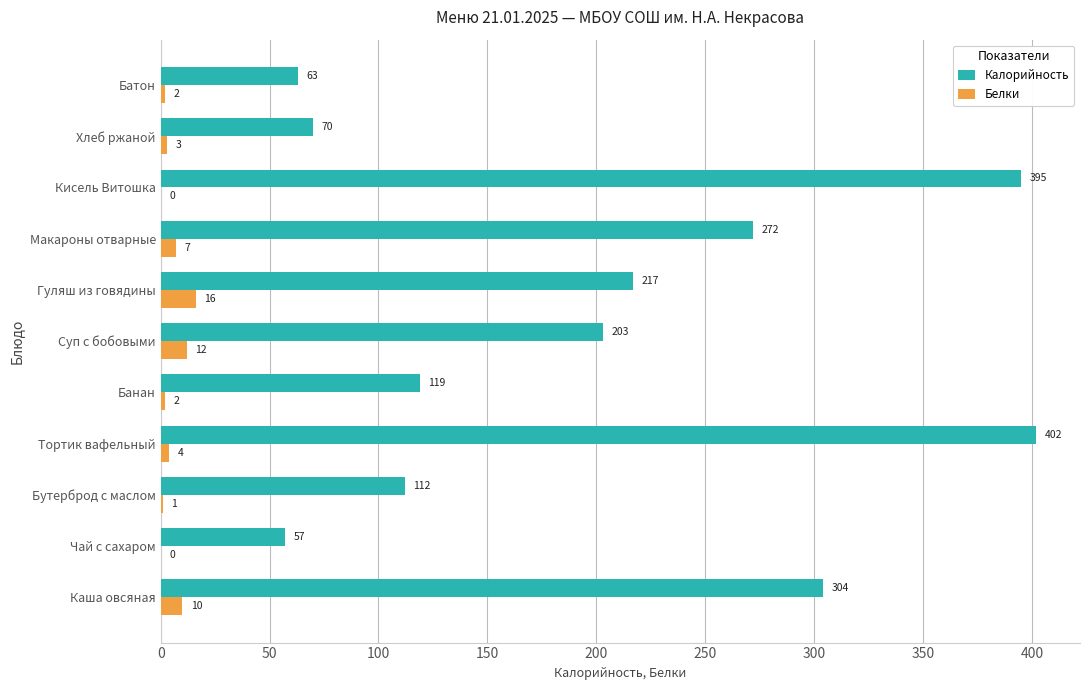

What is the average value of the Белки series?

5